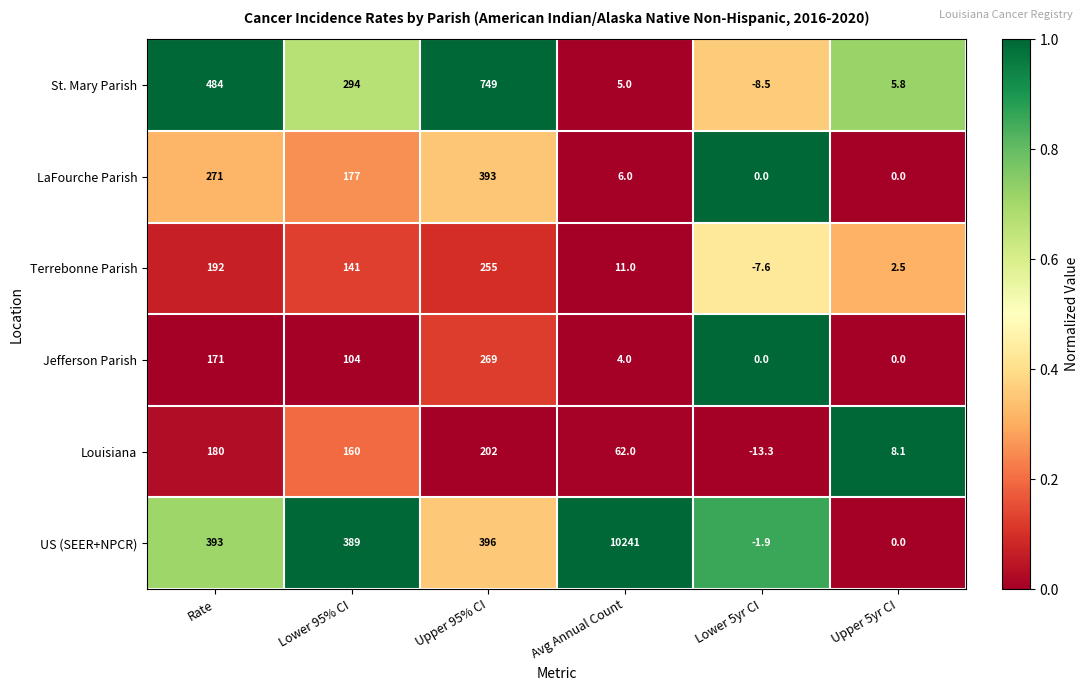

The Jefferson Parish series shows 380.5 at Upper 95% CI. True or false?

False